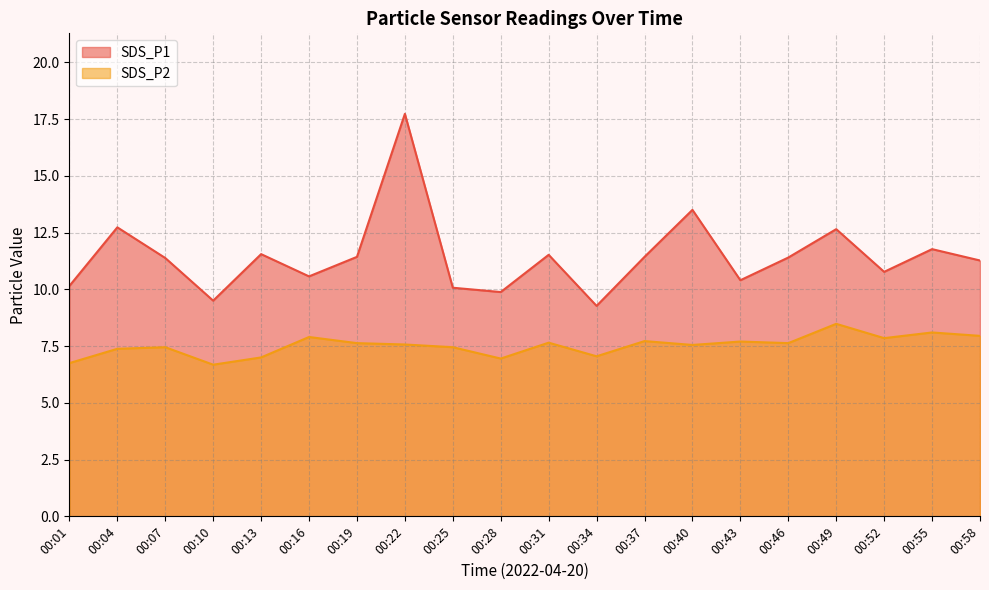

True or false: SDS_P1 and SDS_P2 cross at least once.

False